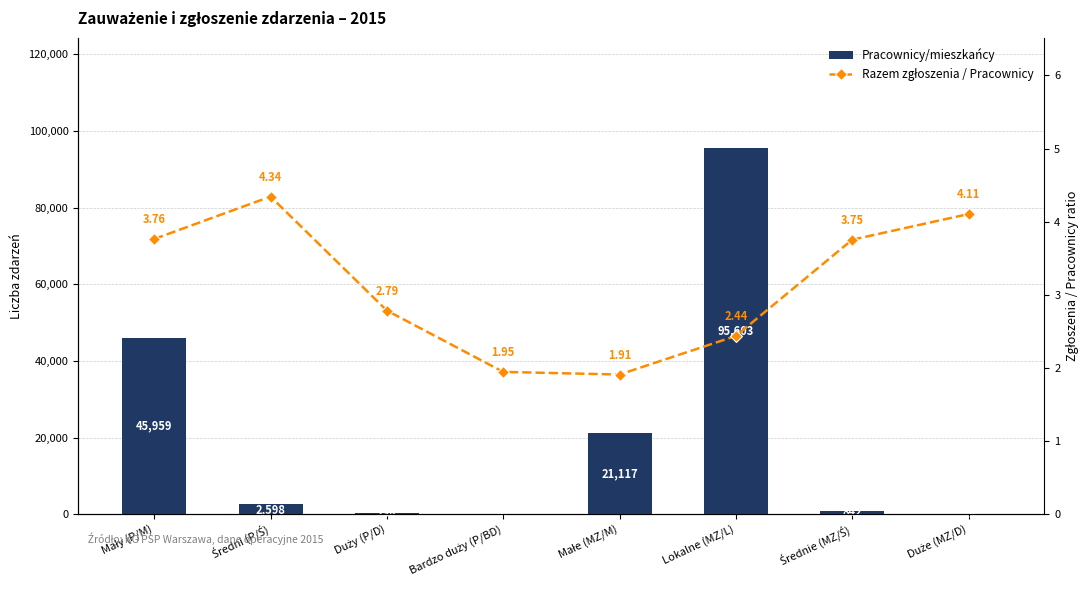

What is the total value across all series at Małe (MZ/M)?

21118.9